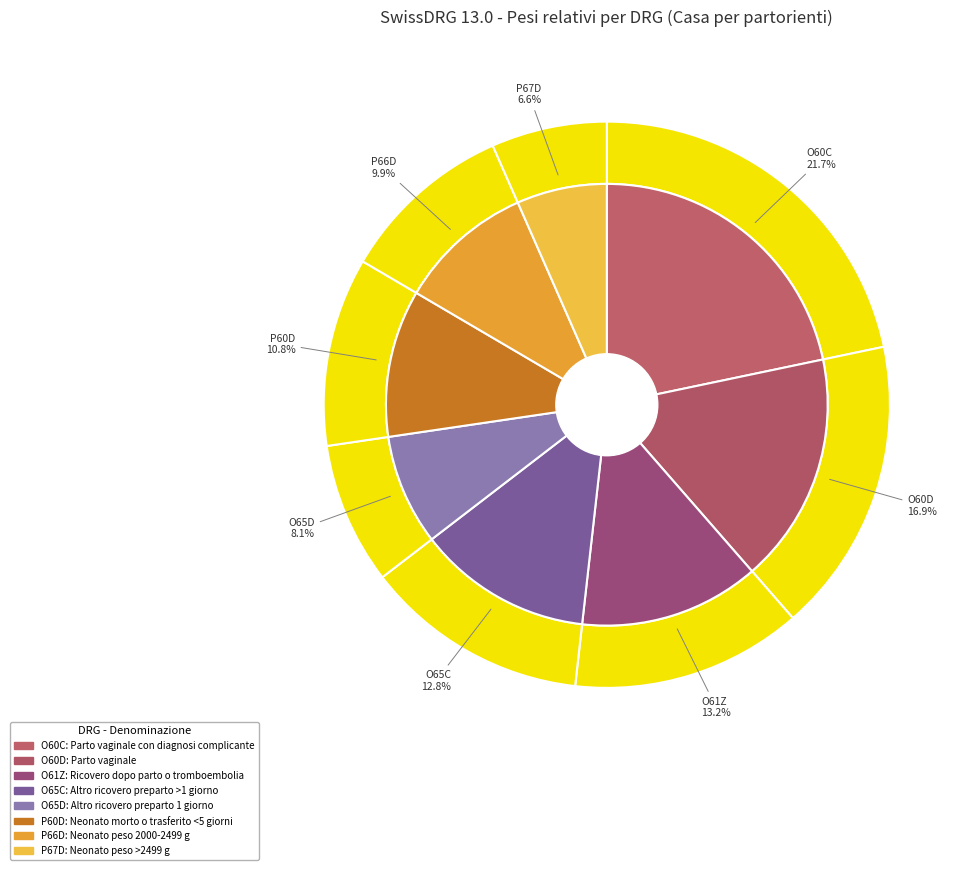

Does O65C account for over 50% of the chart?

No